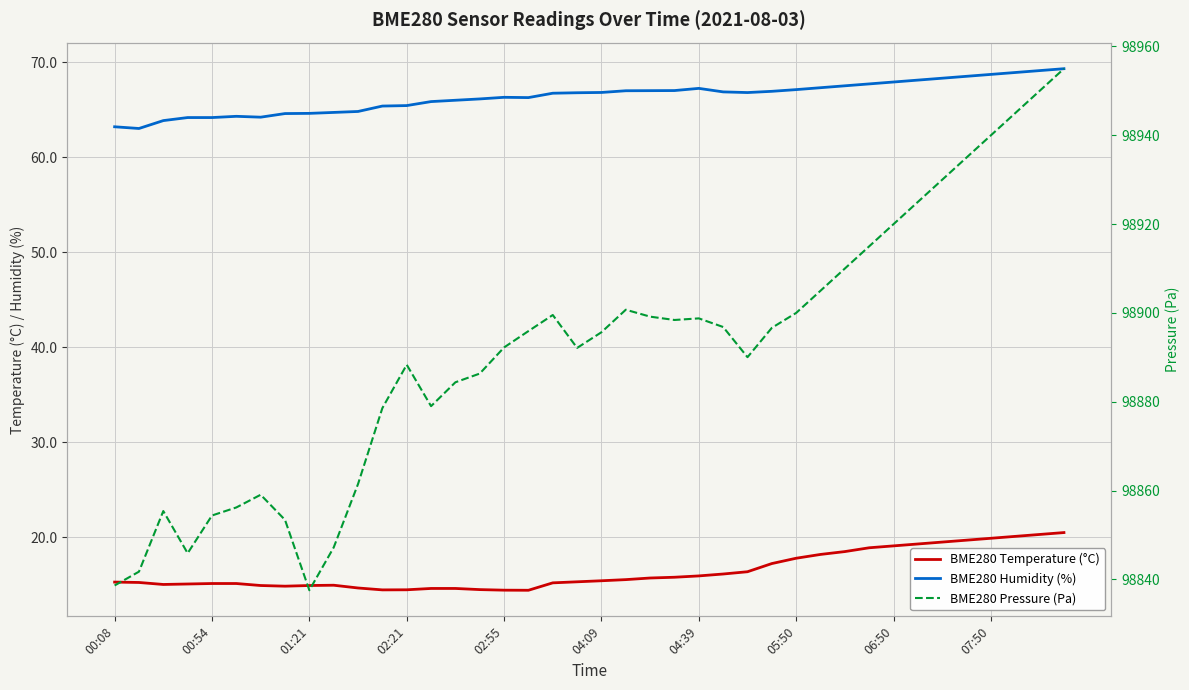

What is the spread (max minus min) of values at 30?

98891.5